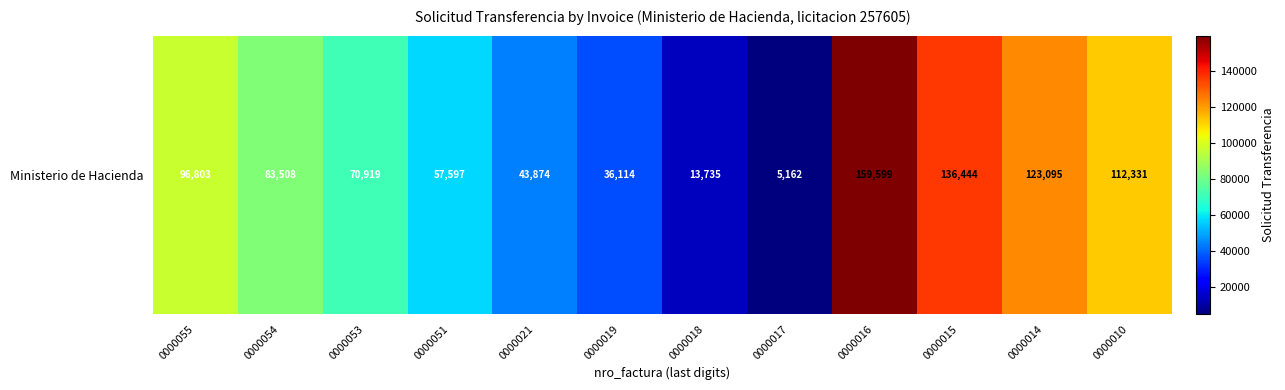

What is the sum of the values at 0000019 and 0000016?

195713